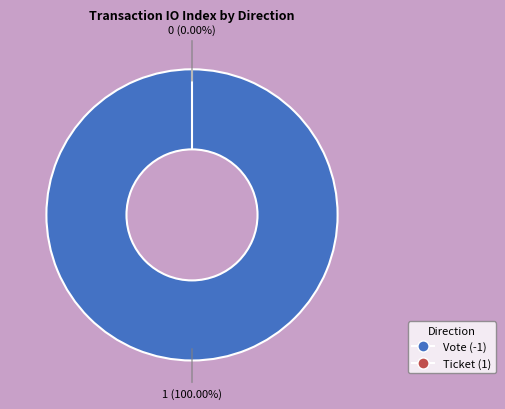

How many segments does this pie chart have?

2